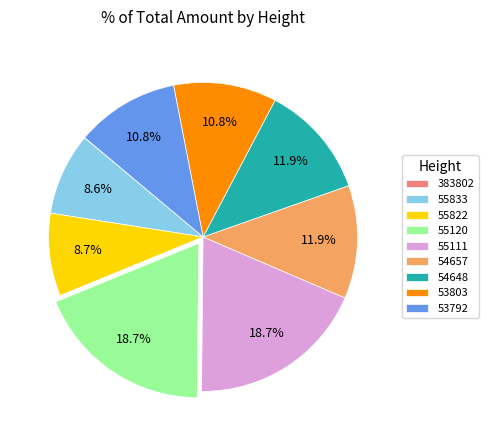

Is the sum of 55120 and 54657 greater than half?

No